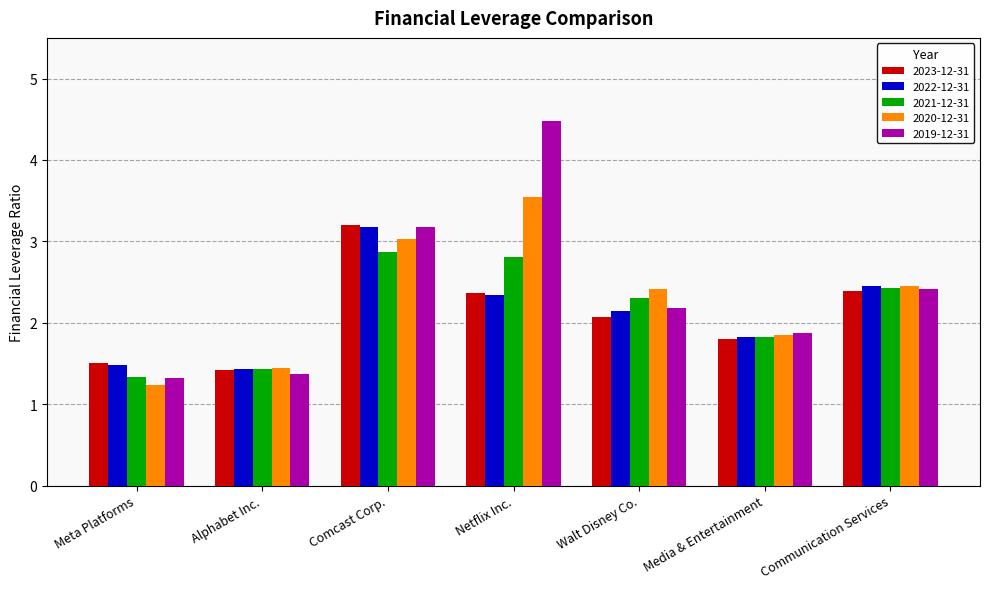

What is the highest value of the 2023-12-31 series?

3.2